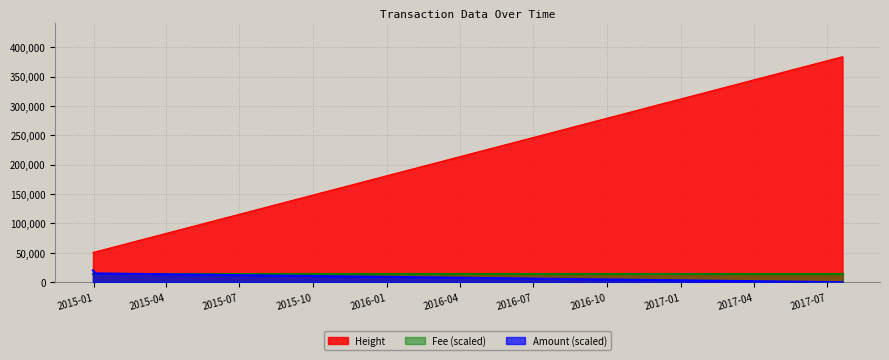

What is the difference between the maximum and minimum values in the Amount series?

20000